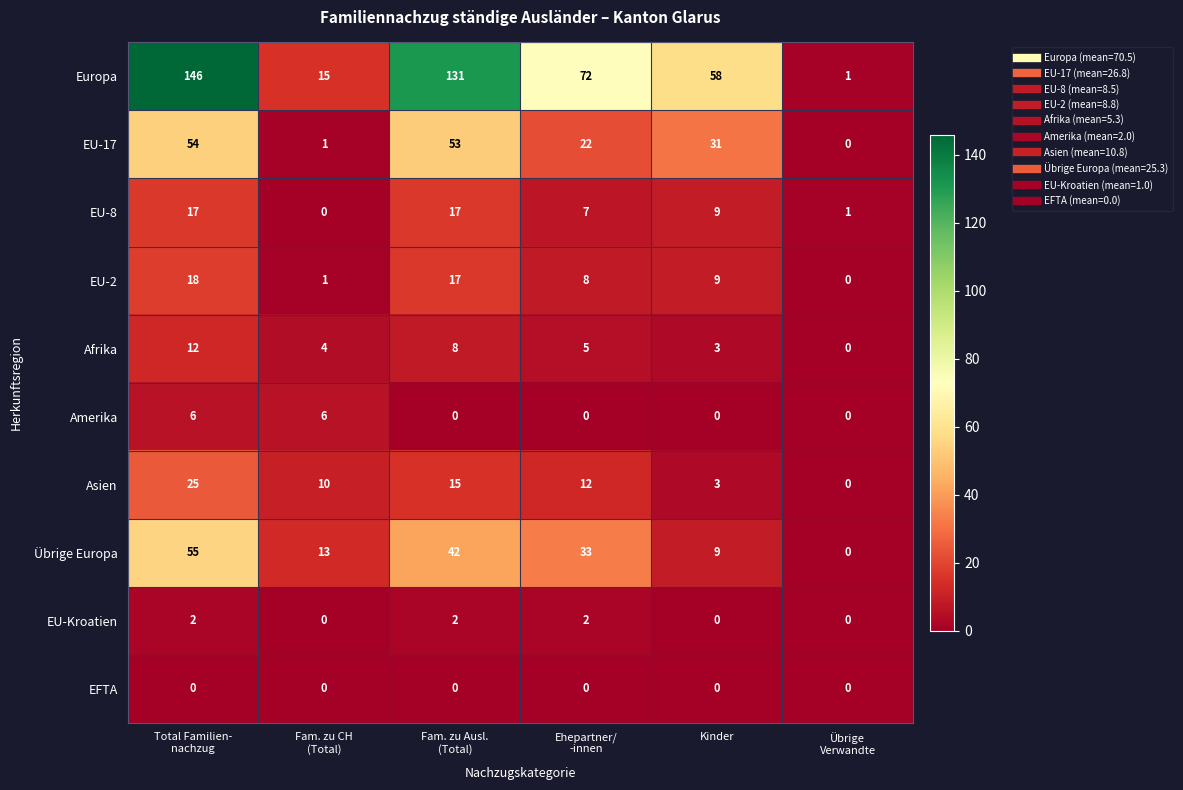

Which series has the largest total across all categories?

Europa